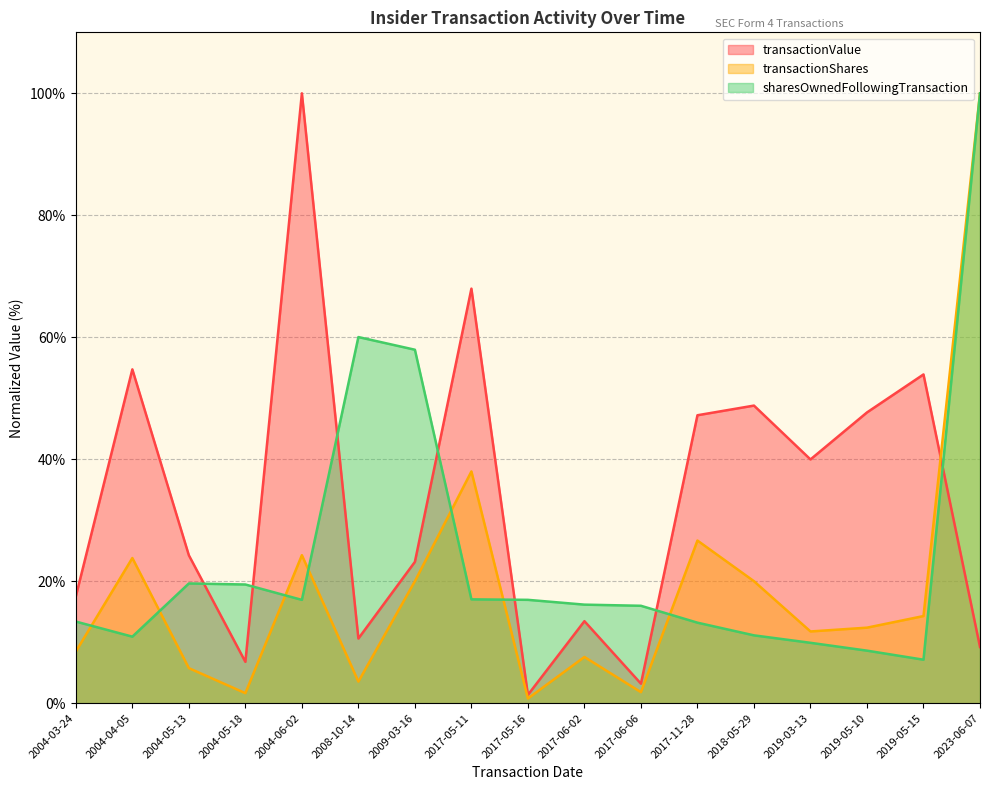

What is the label of the 15th point from the right?

2004-05-13